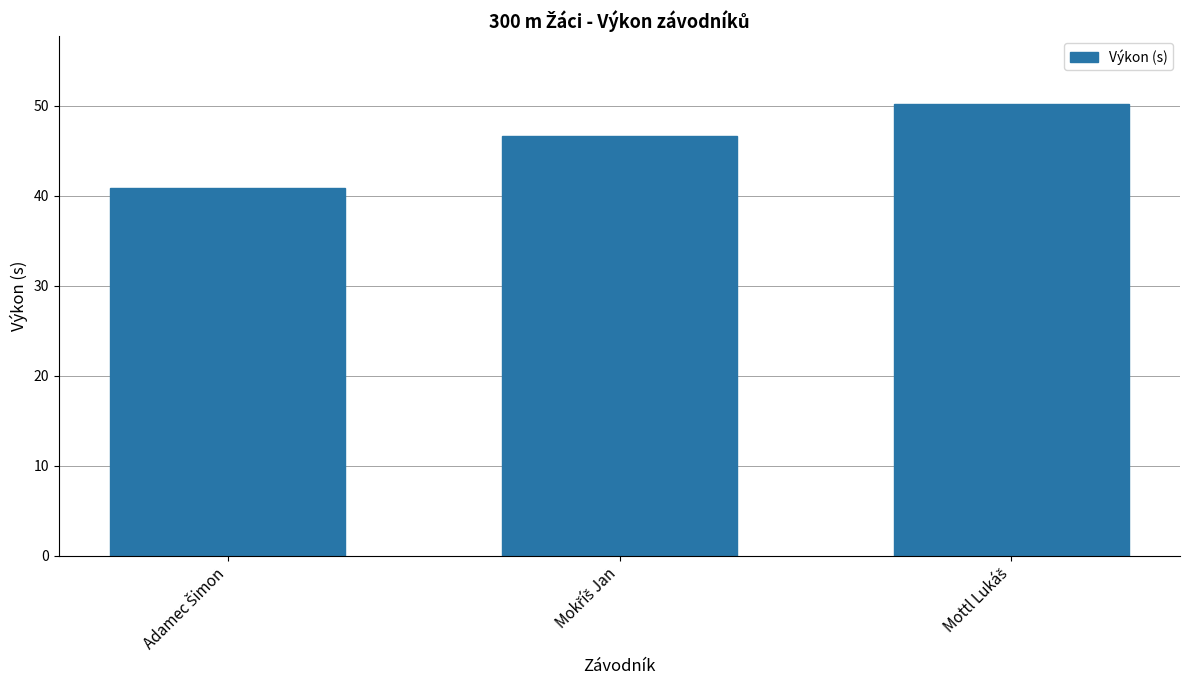

What is the difference between the maximum and minimum values?

9.4